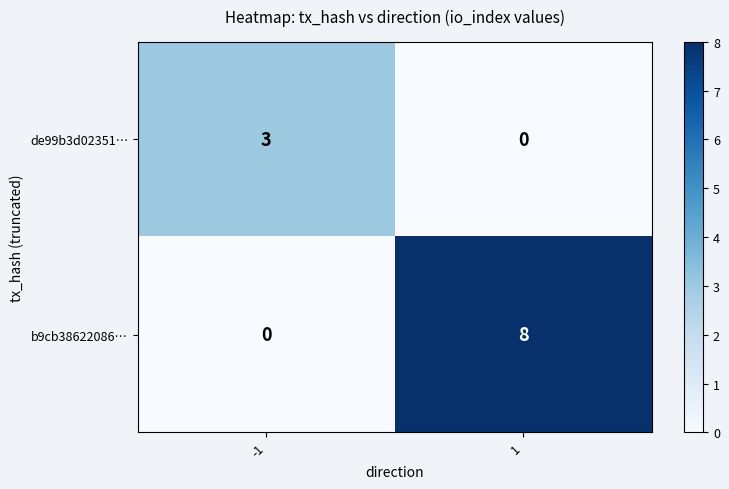

List the series in order of their overall mean, highest first.

b9cb38622086…, de99b3d02351…